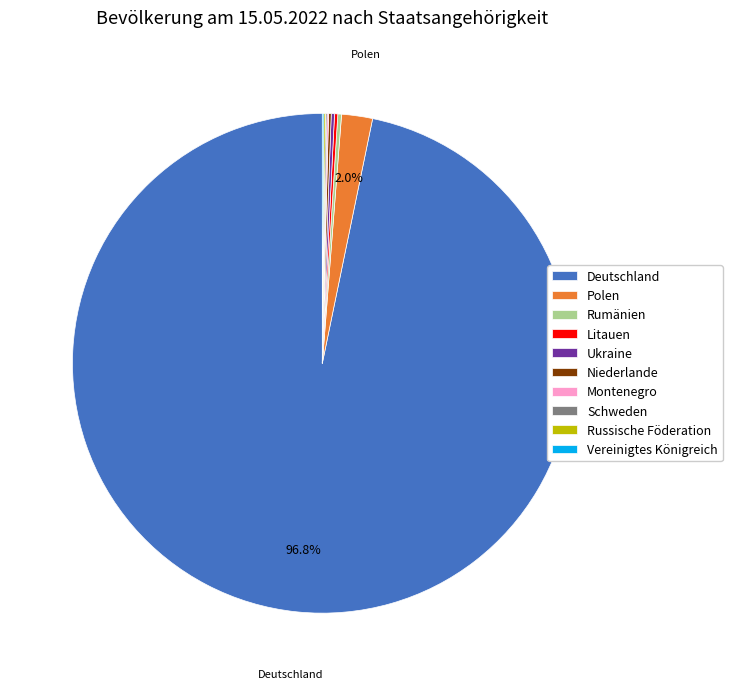

Which category has the biggest portion of the pie?

Deutschland